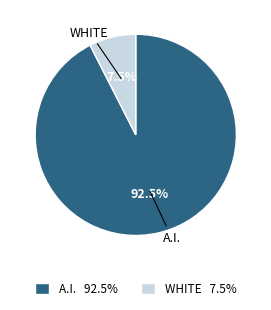

Is there any slice that represents more than half of the pie?

Yes